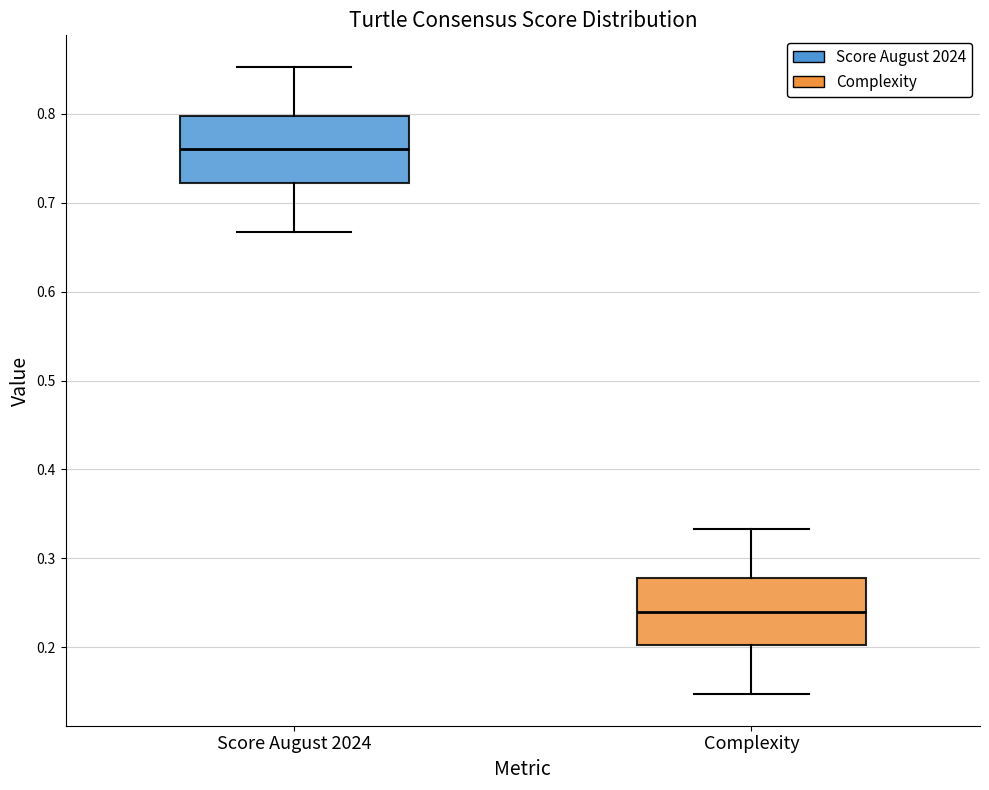

Which box's median line is the lowest?

Complexity